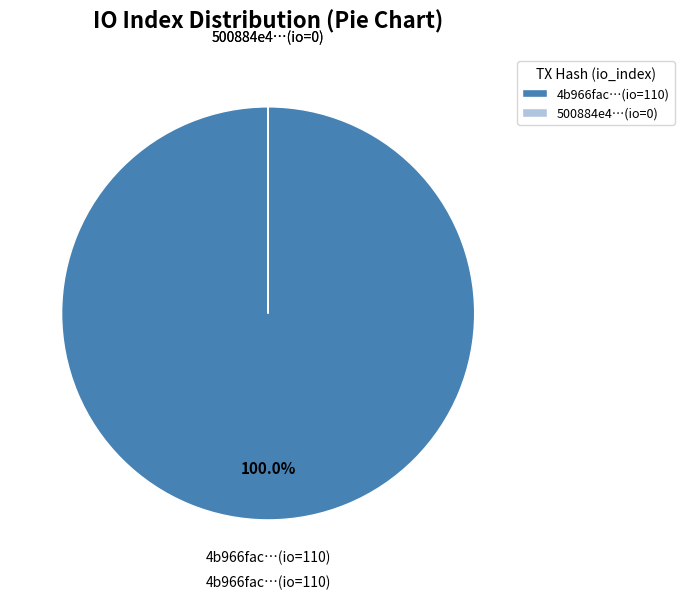

What is the majority slice?

4b966fac…(io=110)